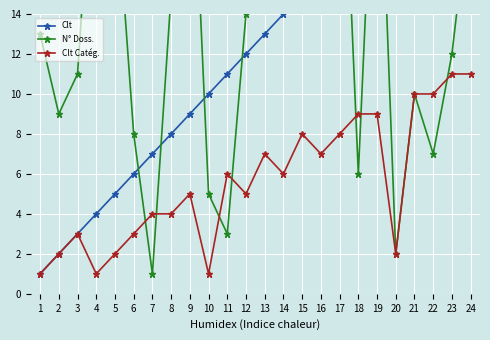

Is it true that N° Doss. equals 8 at 6?

True